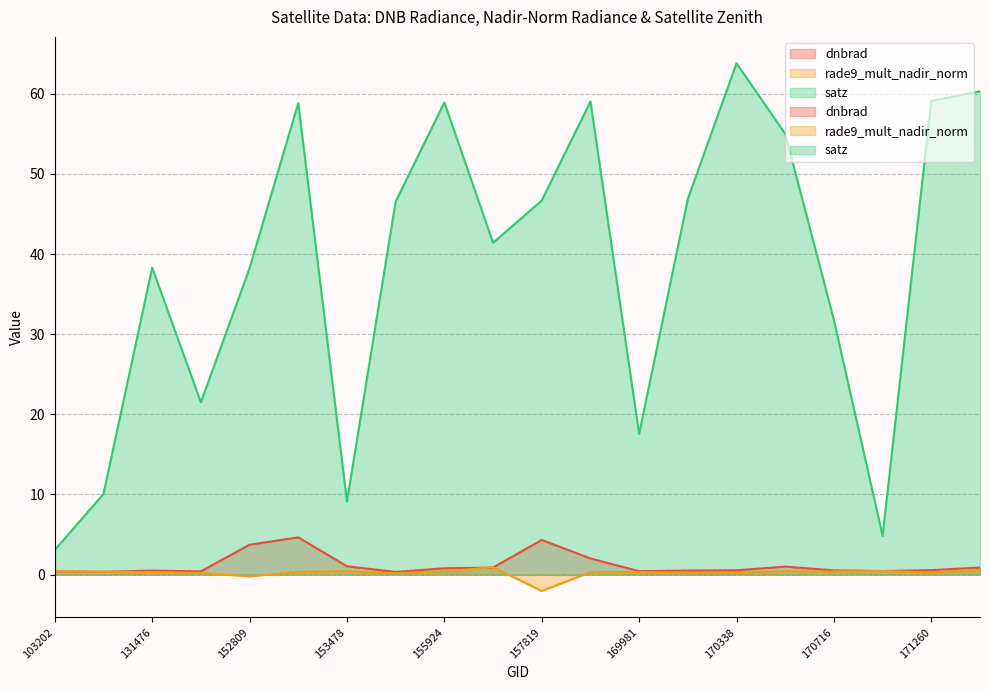

What is the difference between the maximum and minimum values in the dnbrad series?

4.3